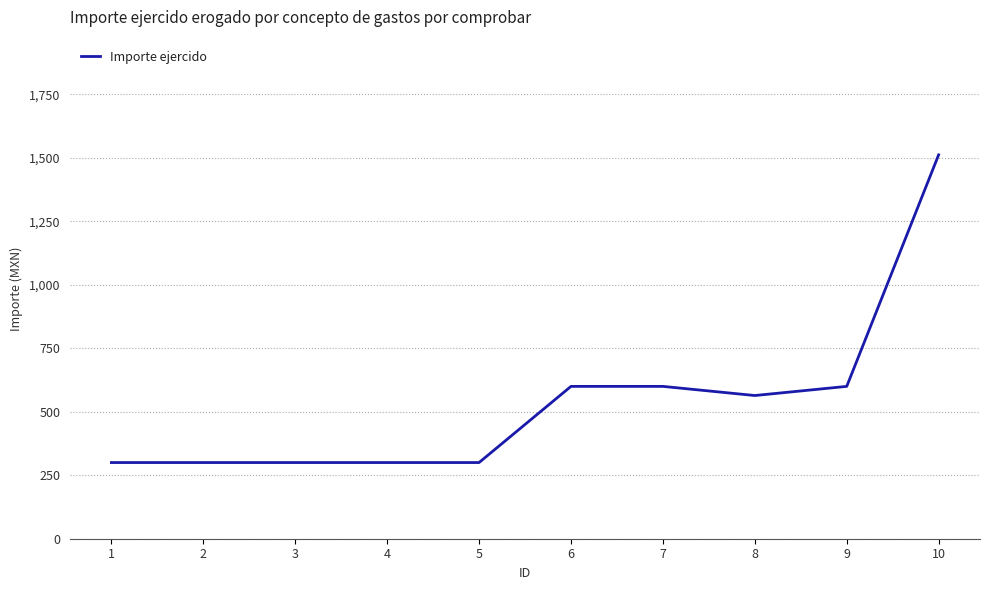

What is the maximum value shown in the chart?

1512